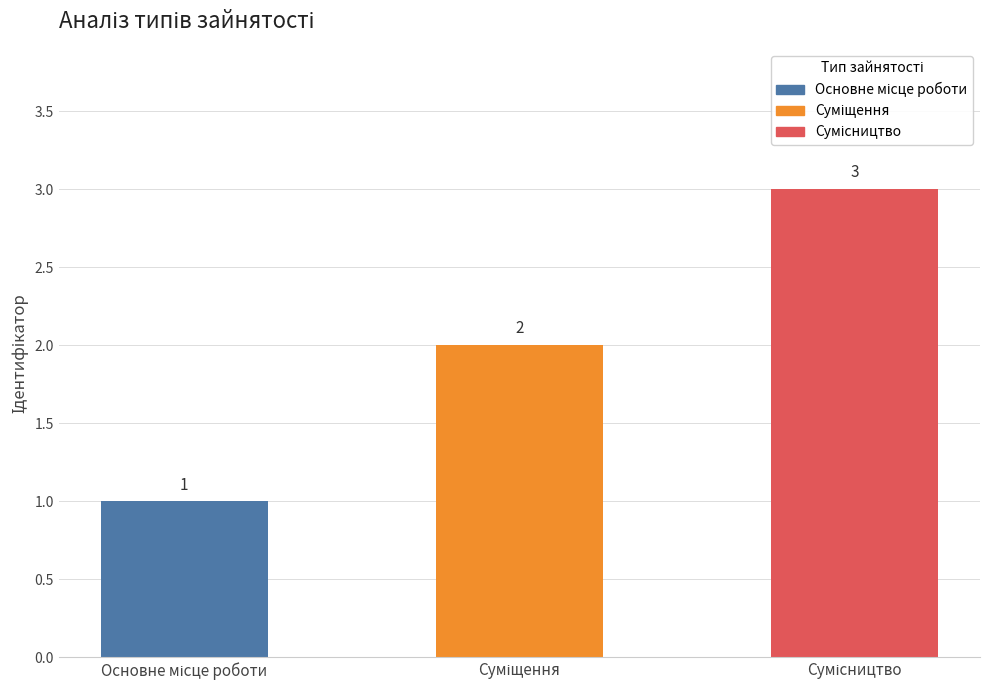

Reading left to right, list all the values displayed in this chart.

1	2	3